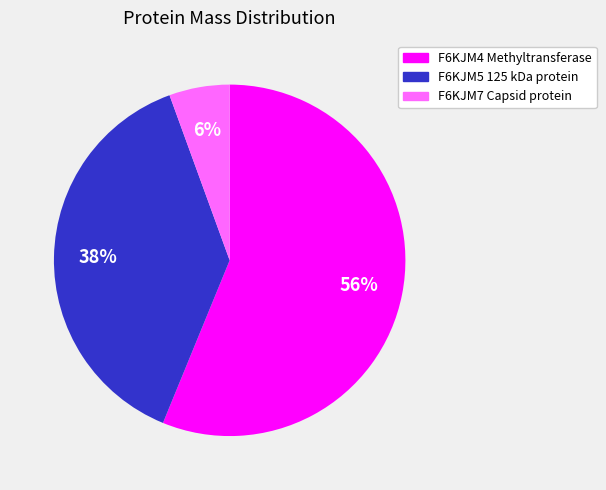

Combined, do F6KJM5 125 kDa protein and F6KJM7 Capsid protein account for over 50%?

No